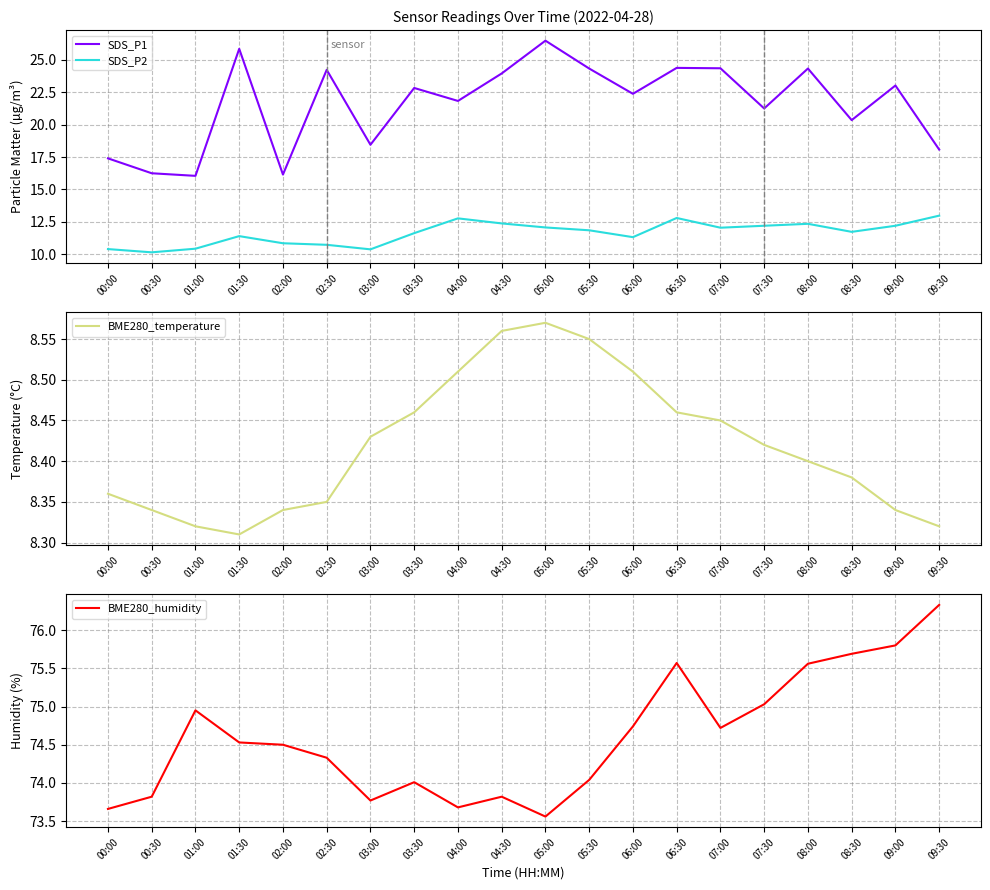

Which series has the widest spread of values?

SDS_P1